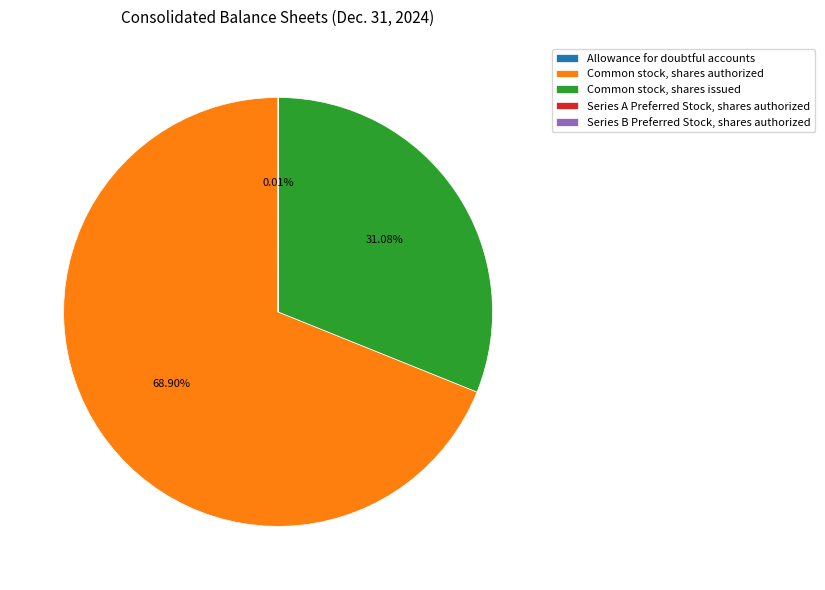

To the nearest percent, what is the average slice percentage?

20%